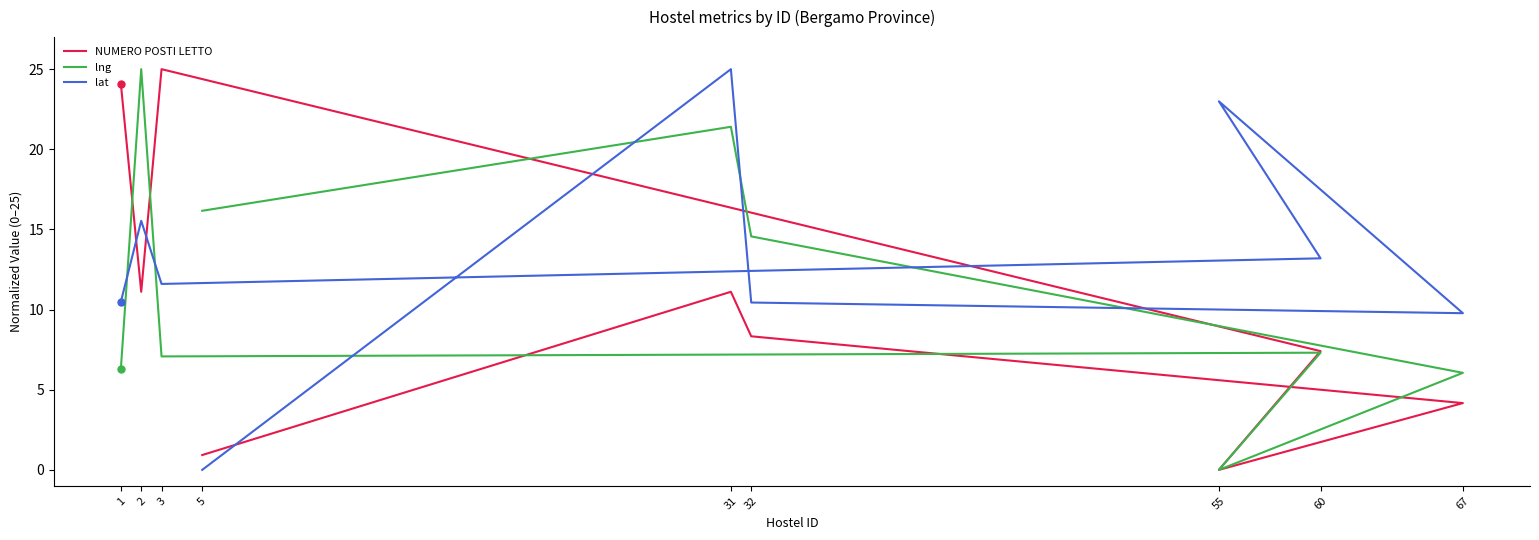

At which category does NUMERO POSTI LETTO reach its first local valley?

2